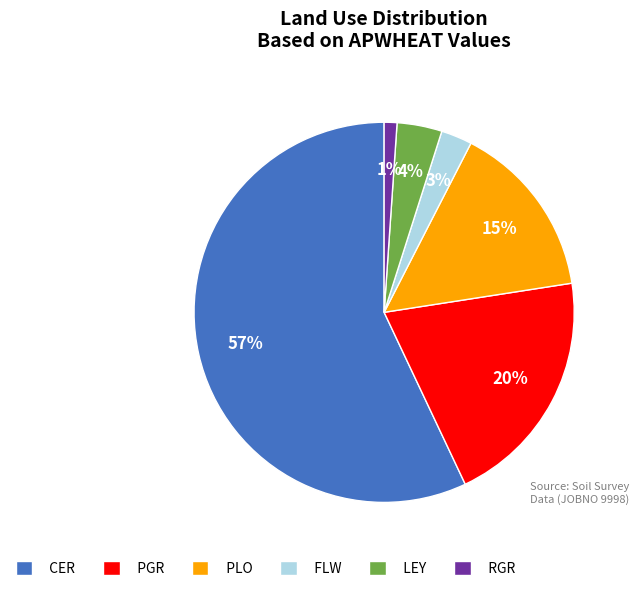

Which slice is the smallest?

RGR